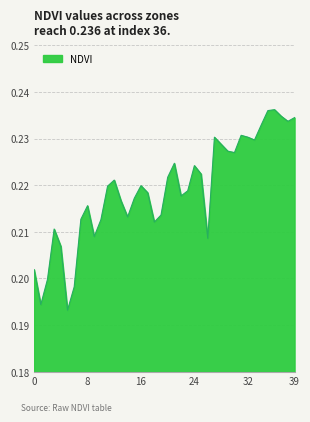

What is the sum of all values?

8.8